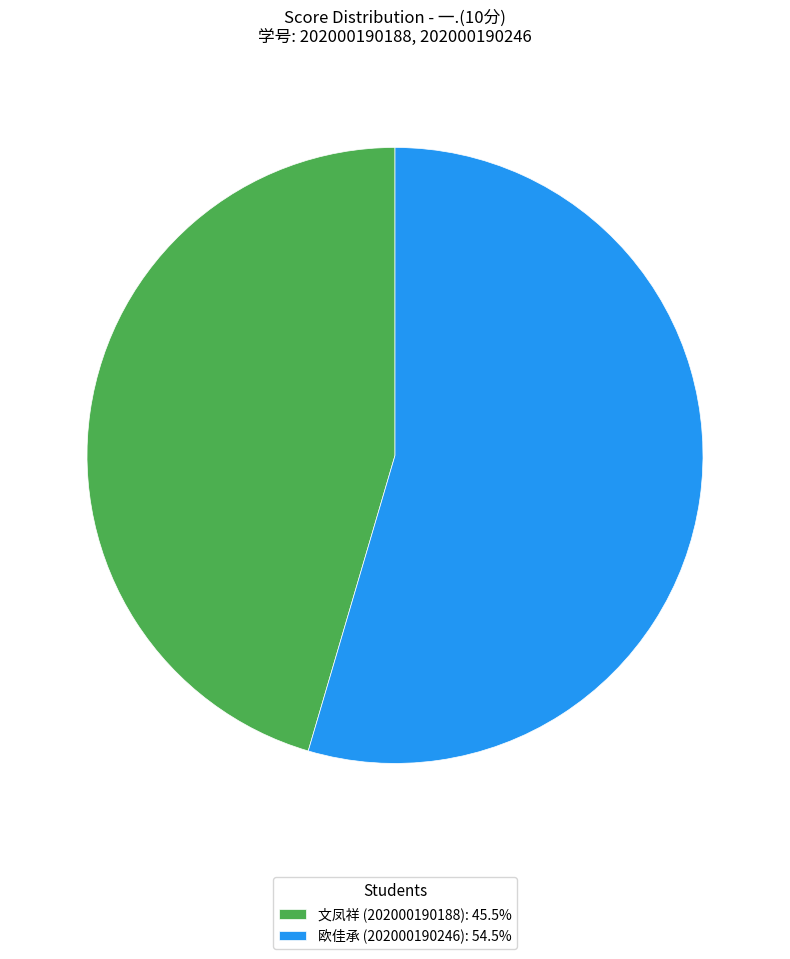

What is the ratio of the value at 文凤祥 (202000190188): 45.5% to the value at 欧佳承 (202000190246): 54.5%?

0.8